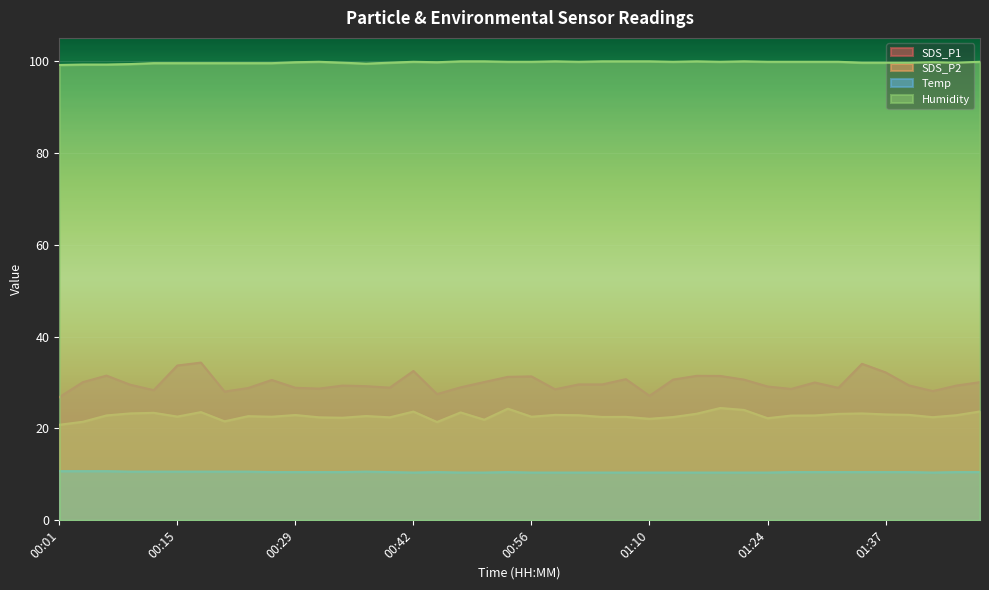

True or false: Humidity and SDS_P1 cross at least once.

False